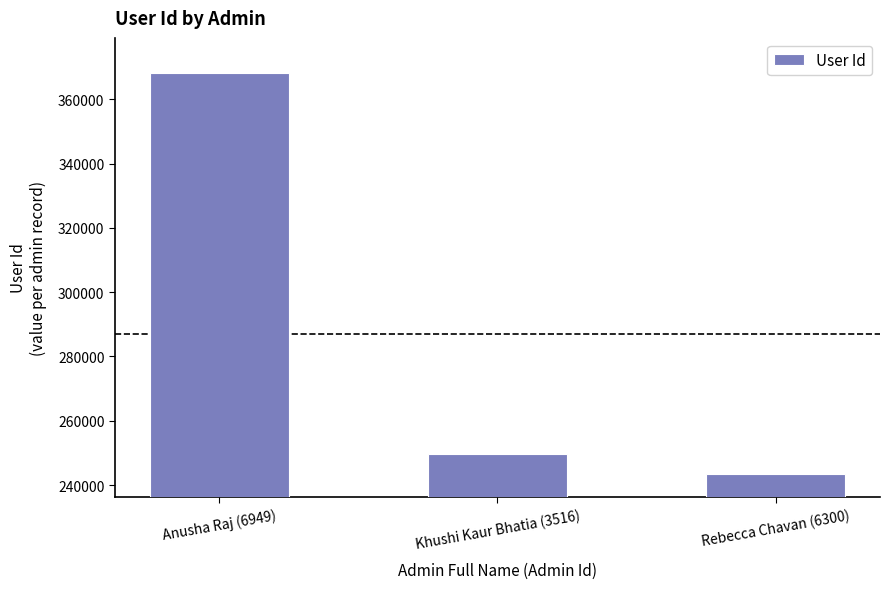

What is the maximum value shown in the chart?

368094